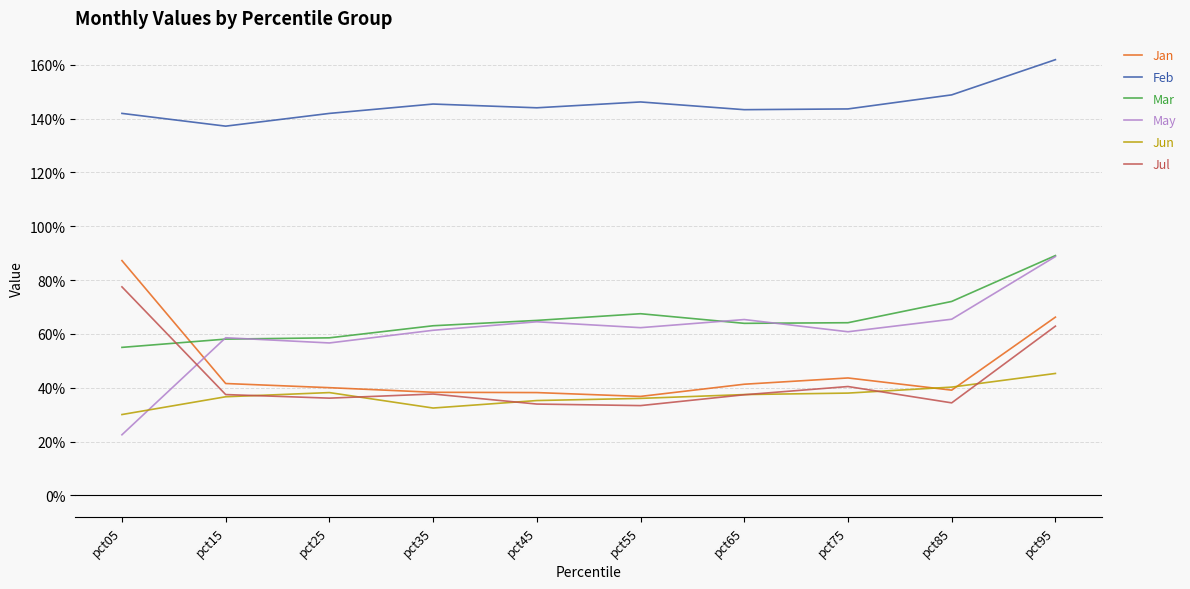

Between pct05 and pct15, which series saw the biggest shift?

Jan